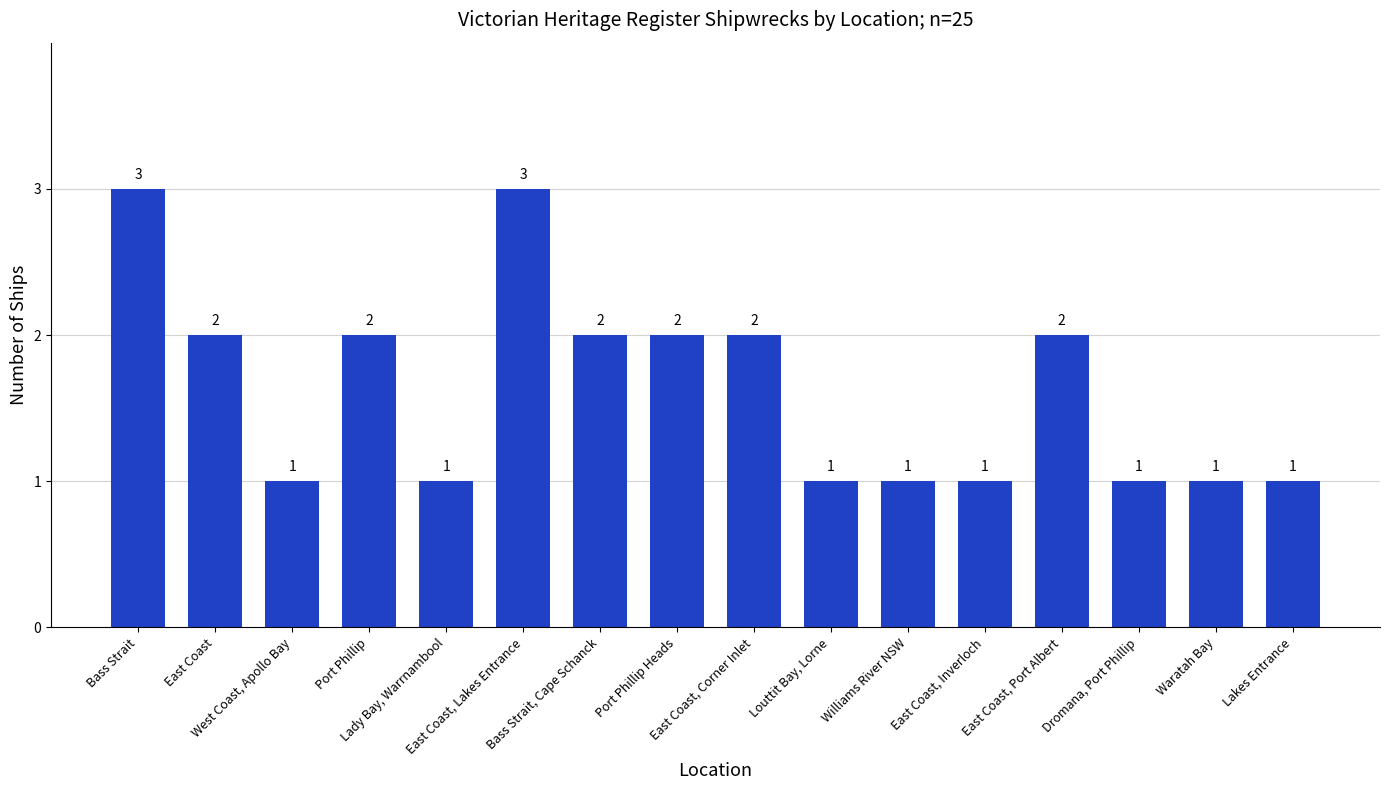

What is the average value?

2